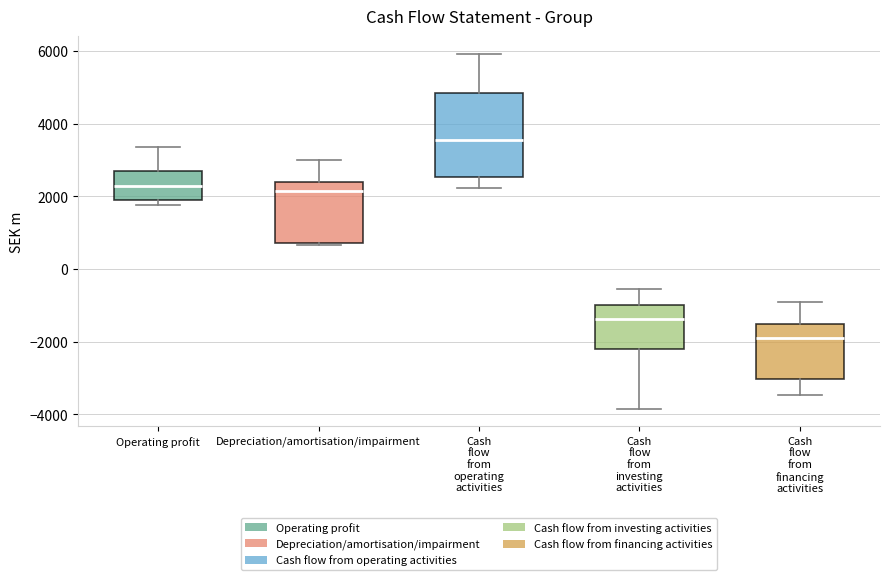

Reading left to right, read every box against the y-axis: the position of its median line, the range the box covers, and the ends of its whiskers. The values are not printed on the chart, so give them approximately, as read against the axis.

Operating profit: median 2200, box 2000 to 2800, whiskers 1800 to 3400
Depreciation/amortisation/impairment: median 2200, box 800 to 2400, whiskers 600 to 3000
Cash flow from operating activities: median 3600, box 2600 to 4800, whiskers 2200 to 6000
Cash flow from investing activities: median -1400, box -2200 to -1000, whiskers -3800 to -600
Cash flow from financing activities: median -1800, box -3000 to -1600, whiskers -3400 to -1000